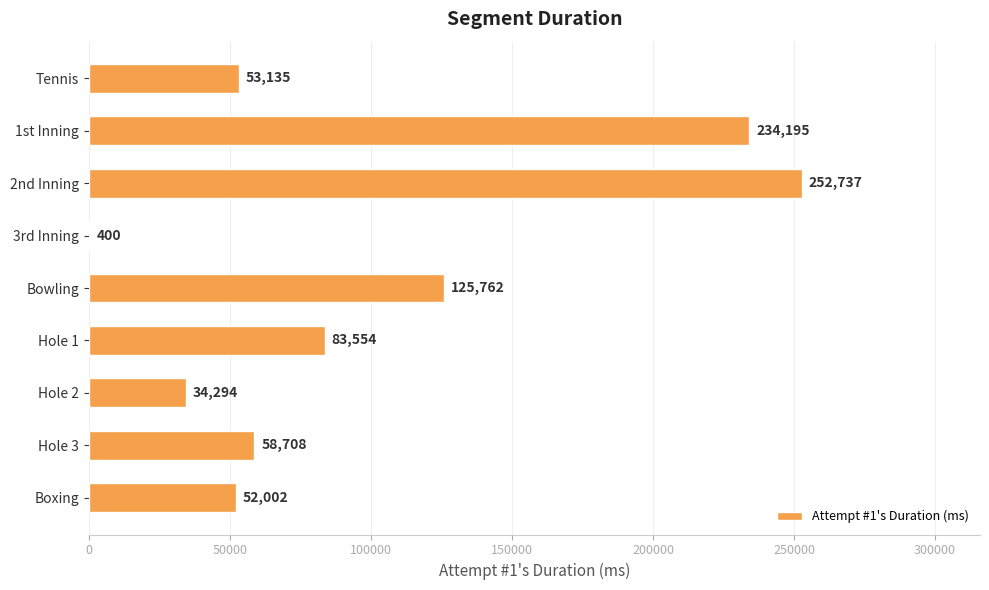

Reading top to bottom, transcribe all the data shown in this chart.

Tennis=53135	1st Inning=234195	2nd Inning=252737	3rd Inning=400	Bowling=125762	Hole 1=83554	Hole 2=34294	Hole 3=58708	Boxing=52002